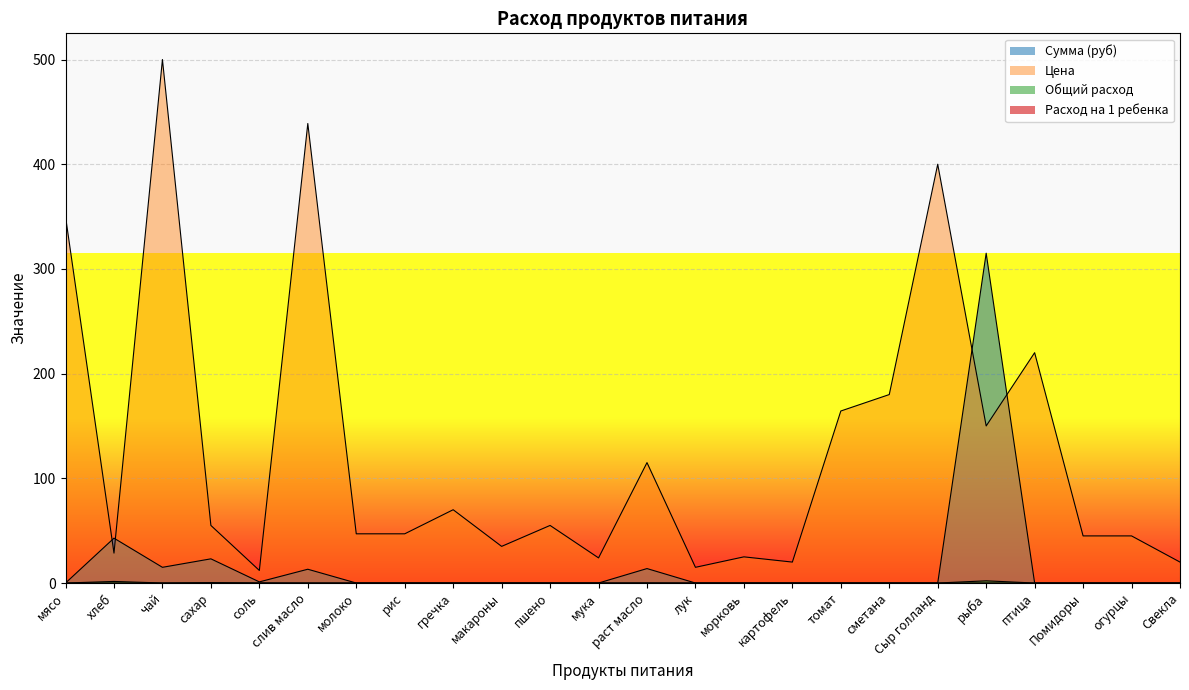

What is the label of the 11th point from the right?

лук